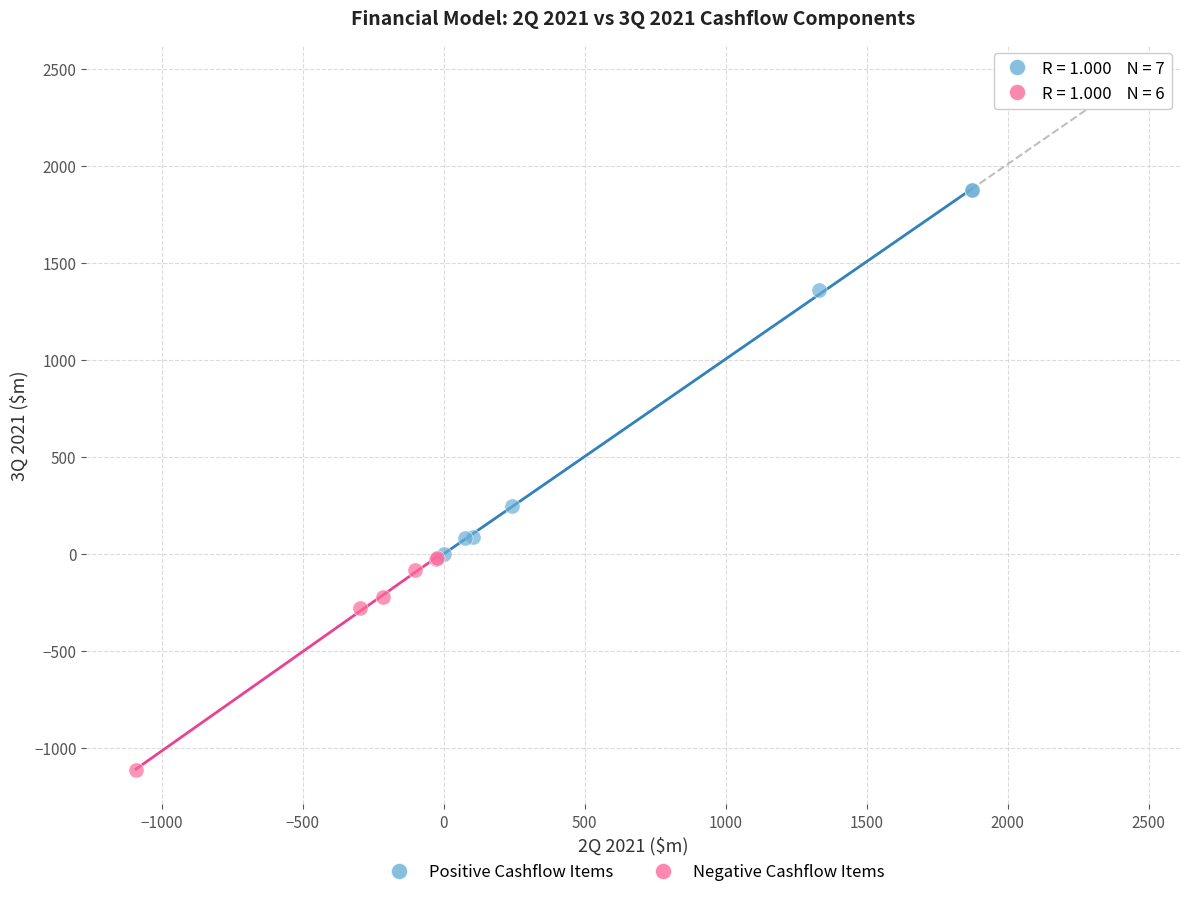

Which series reaches the maximum Y coordinate?

Positive Cashflow Items